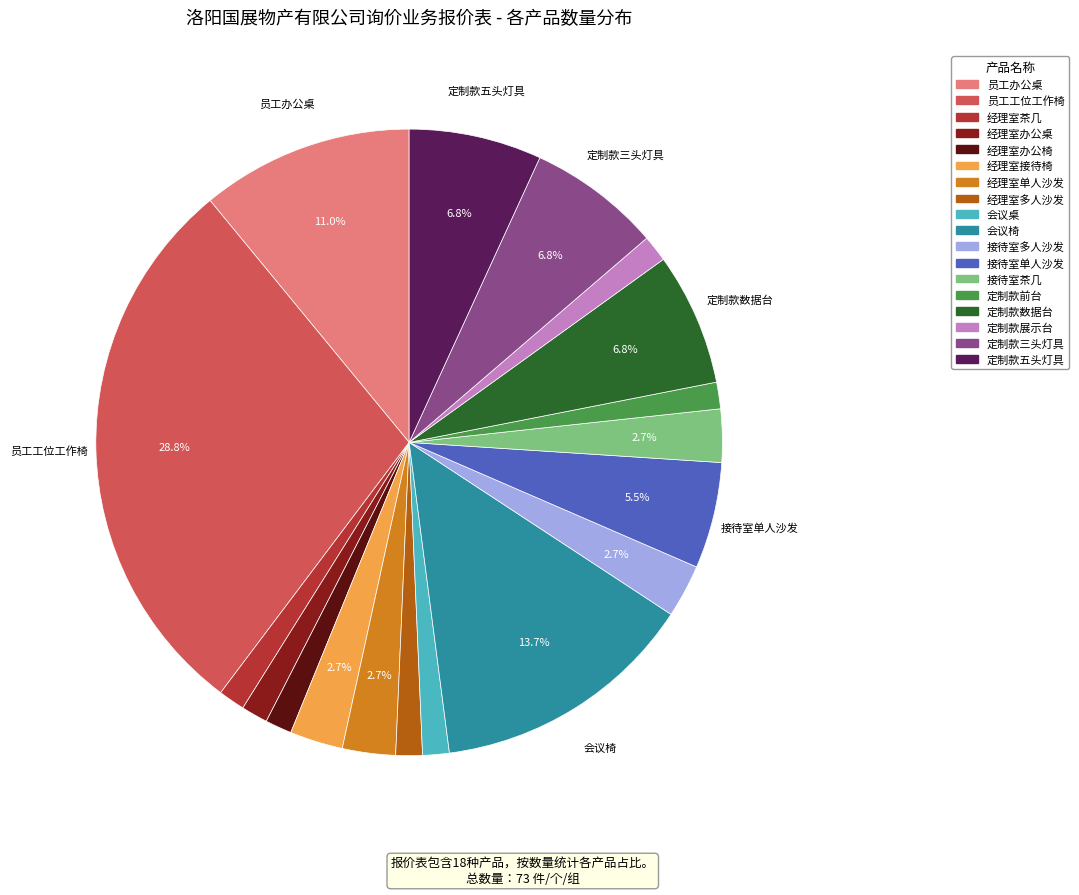

Is there any slice that represents more than half of the pie?

No